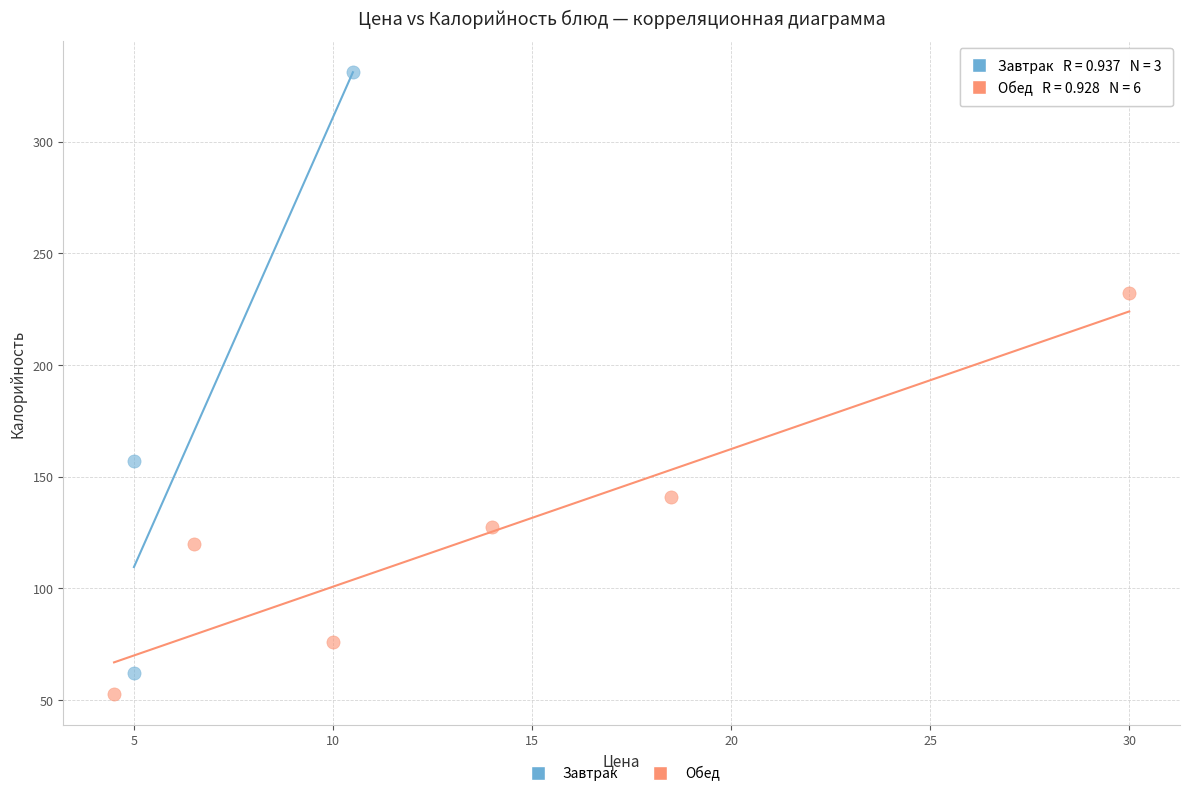

Which series reaches the maximum Y coordinate?

Завтрак